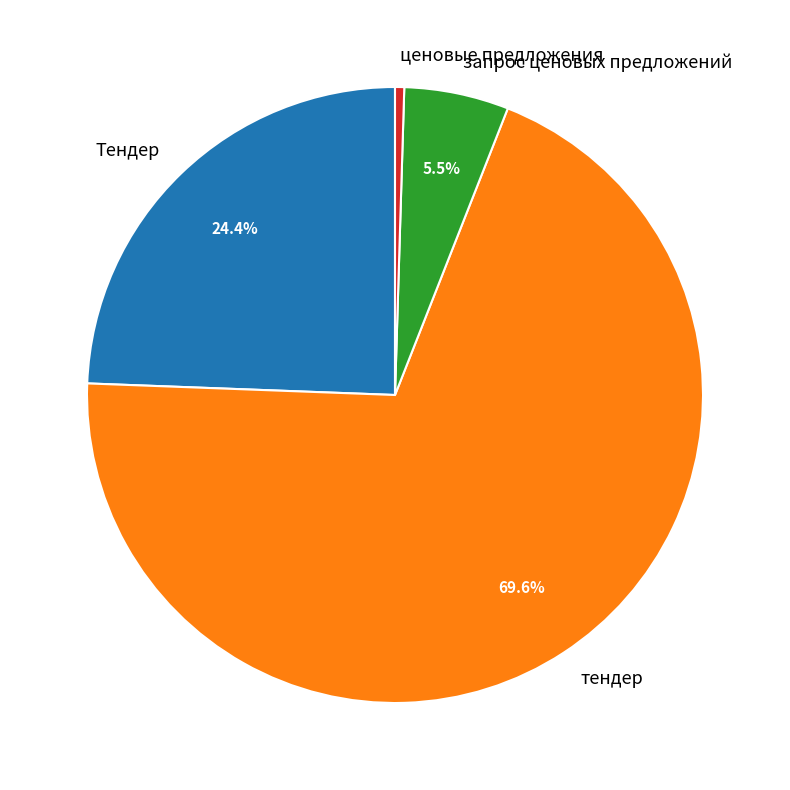

Which category has the smallest portion of the pie?

ценовые предложения